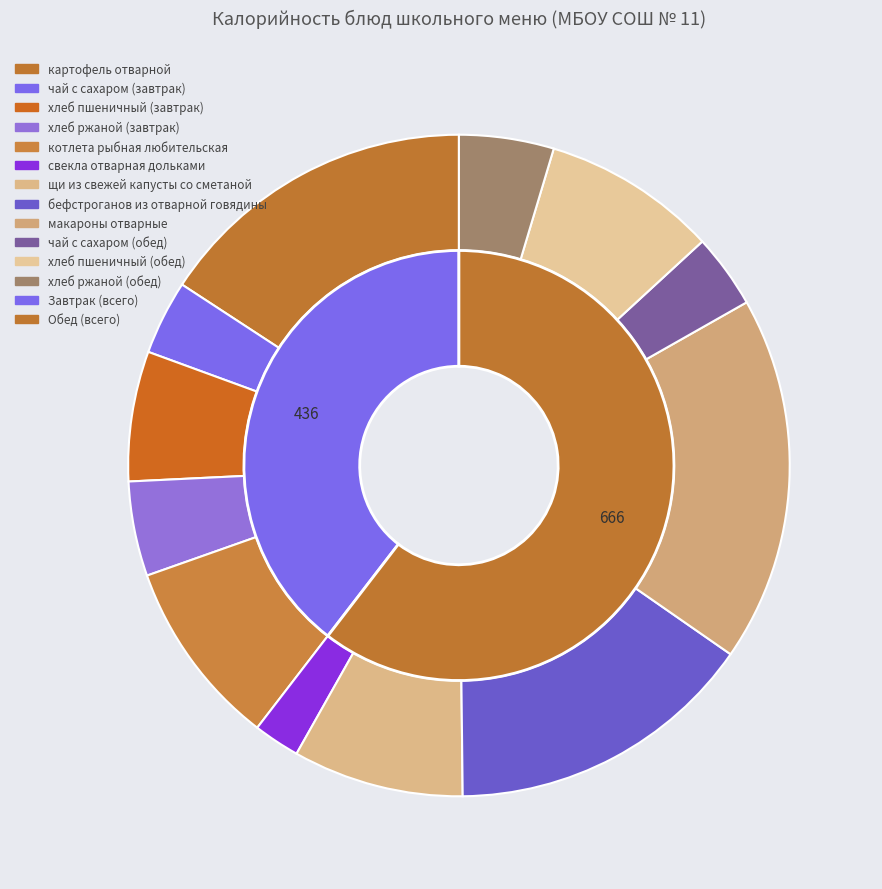

What percentage is NOT represented by бефстроганов из отварной говядины?

84.8%